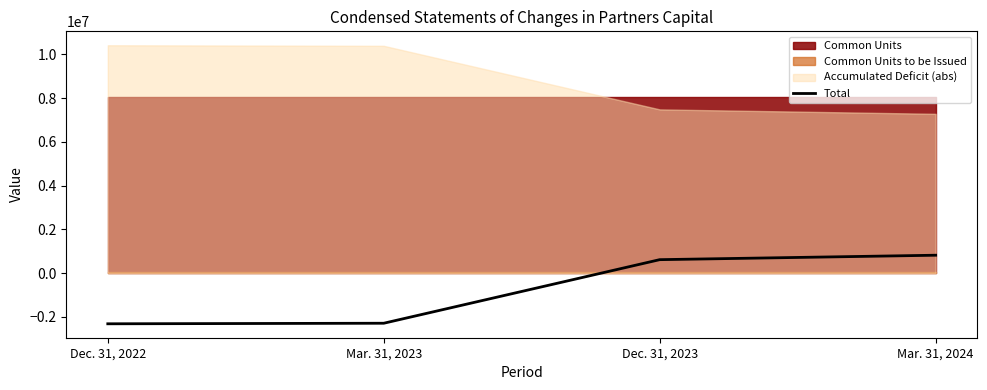

What is the label of the 3rd point from the left?

Dec. 31, 2023